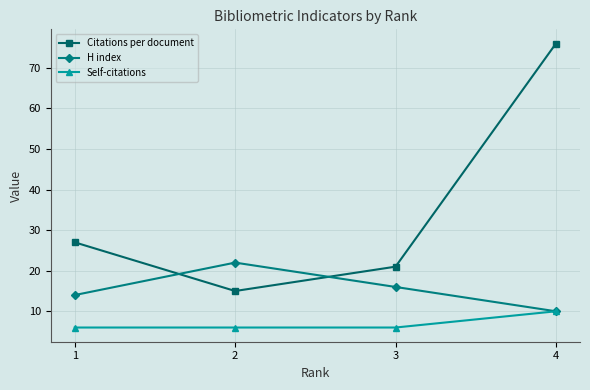

List the labels in order of H index value, smallest first.

4, 1, 3, 2